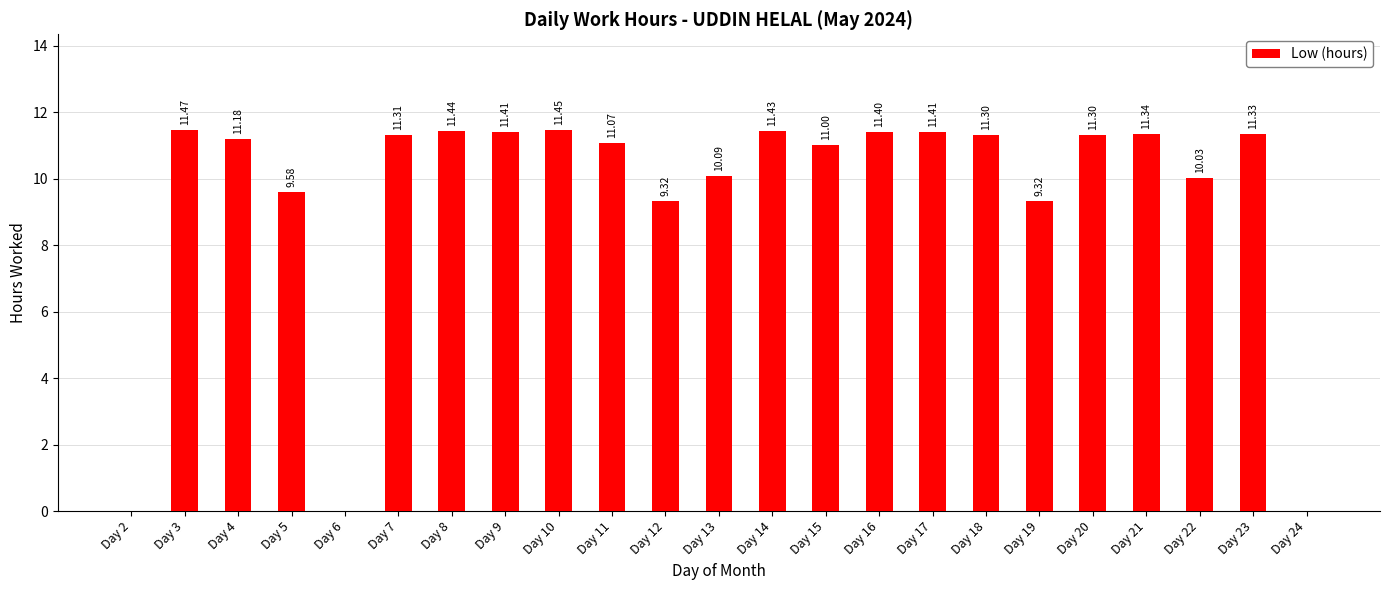

What is the sum of the values at Day 21 and Day 3?

22.8